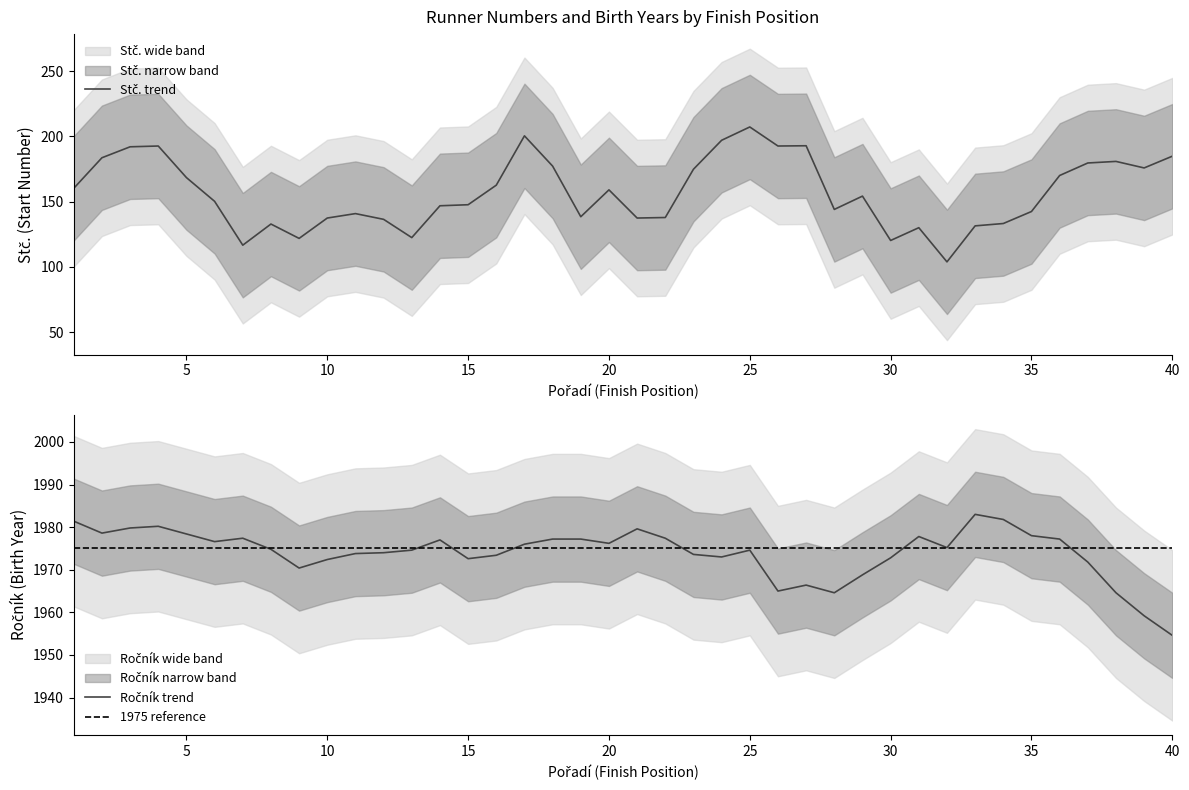

Is the value of Ročník at 27 greater than the value of Stč. at 21?

Yes